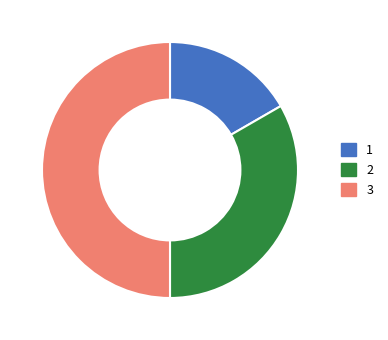

Rank the categories by value from lowest to highest.

1, 2, 3